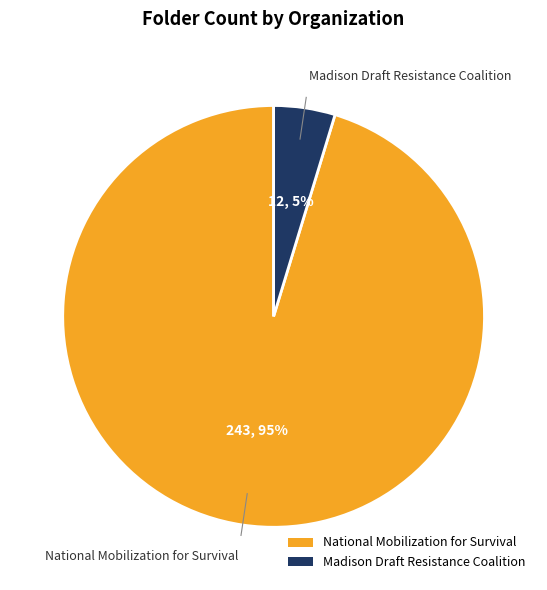

Count the number of slices in the pie.

2